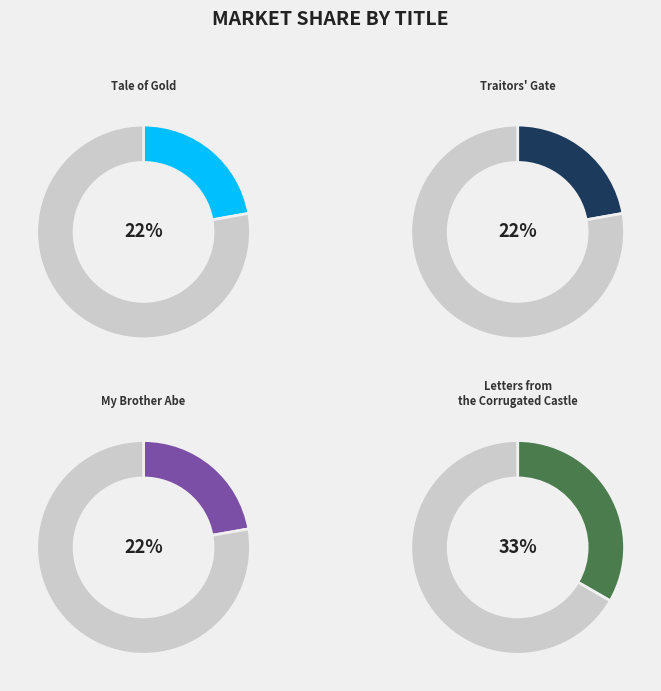

The My Brother Abe slice represents 17% of the pie. True or false?

False